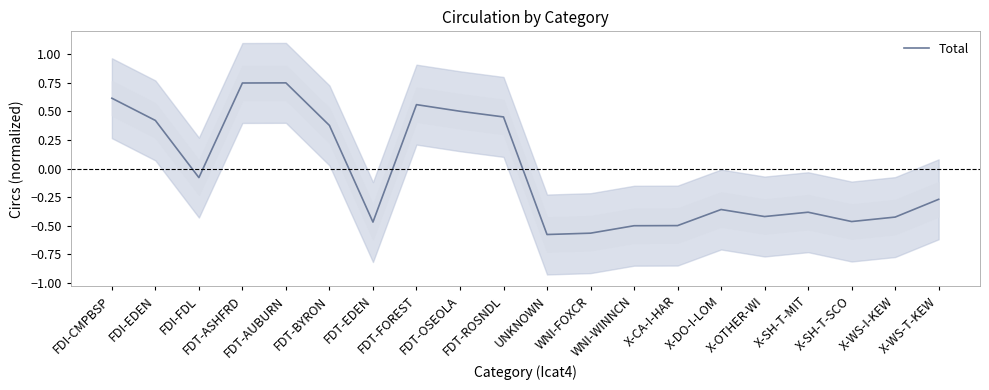

At which category does the data reach its first local peak?

FDT-AUBURN